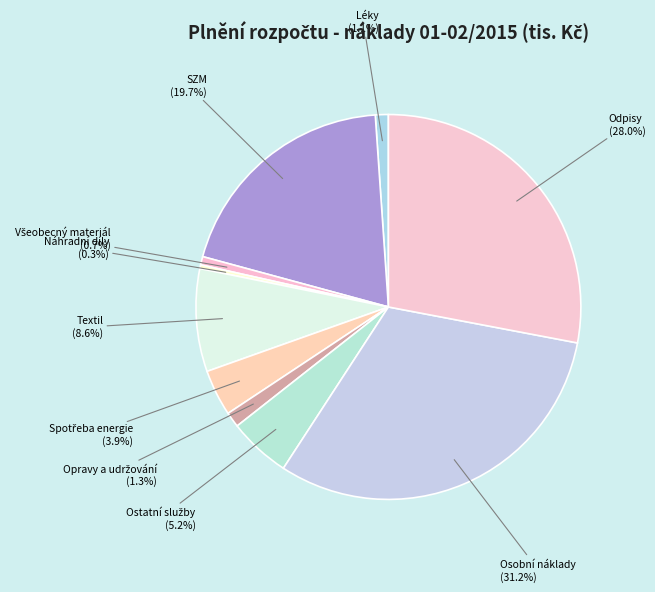

To the nearest percent, what is the average slice percentage?

10%